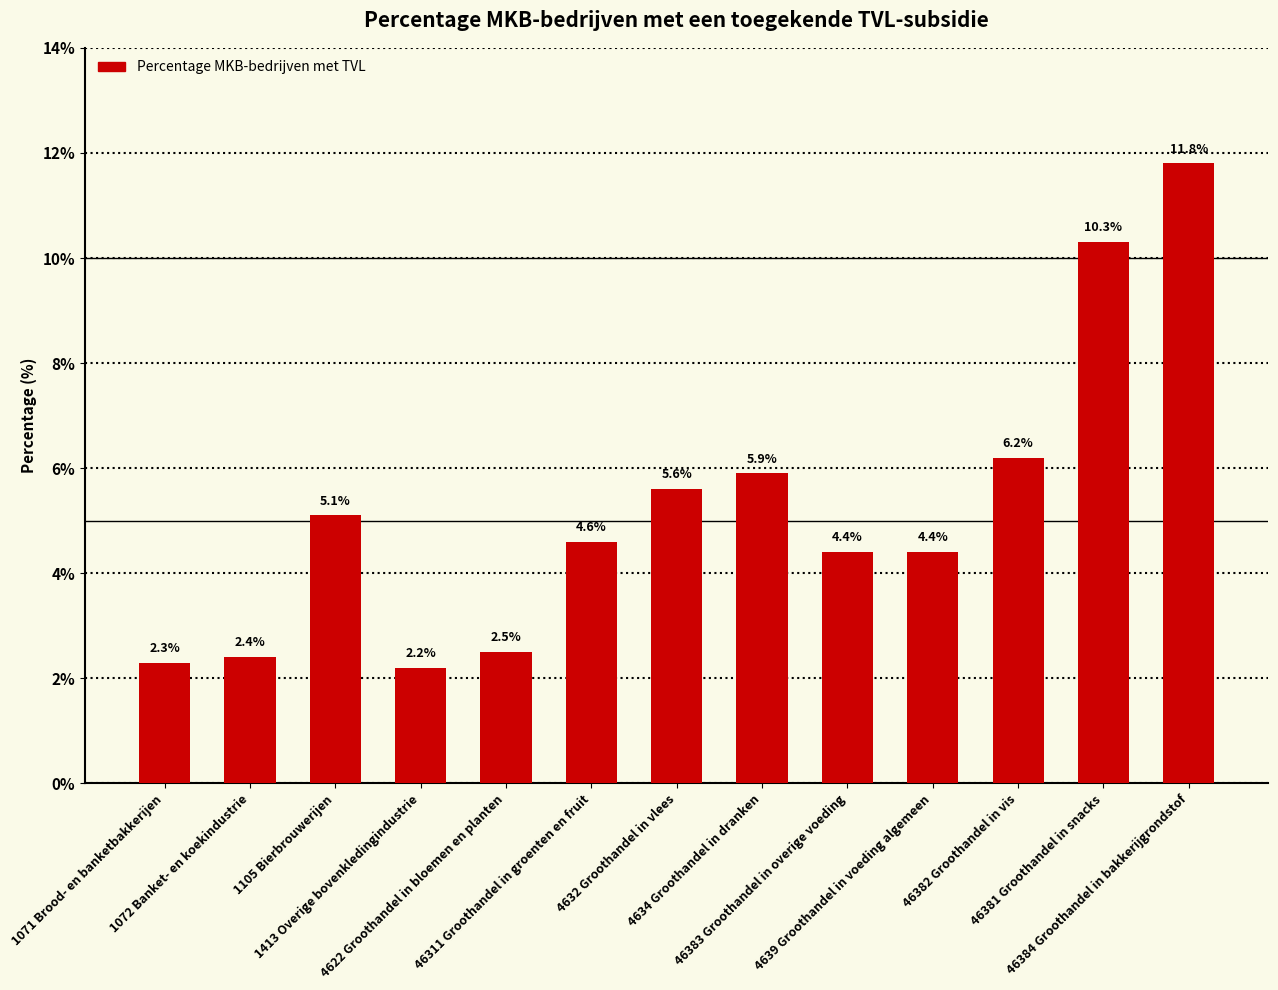

At which label does the data first exceed 4?

1105 Bierbrouwerijen